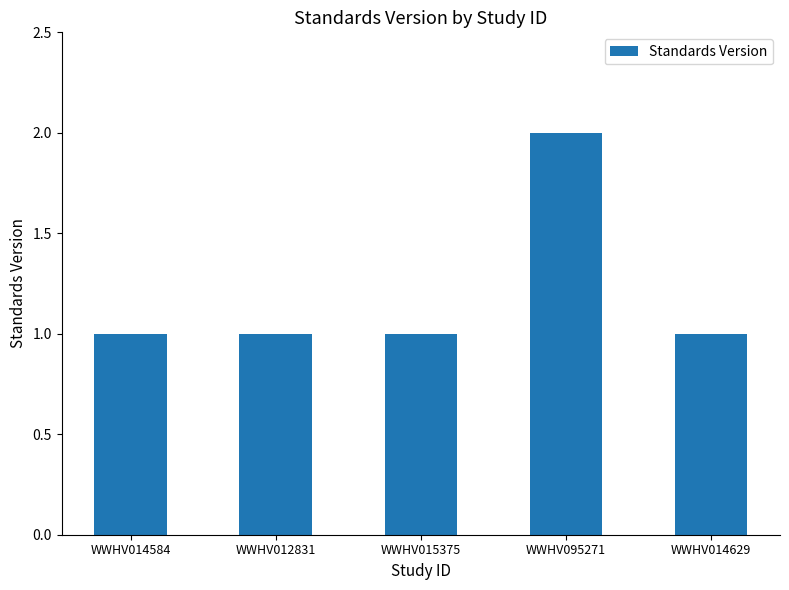

What is the change in value from WWHV095271 to WWHV014629?

-1